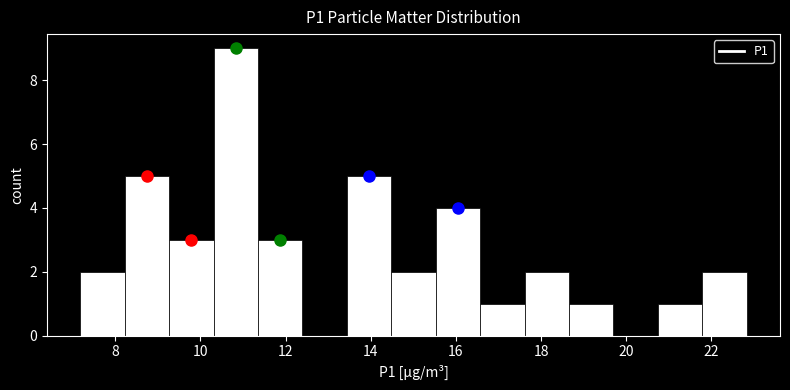

Reading left to right, list every bar in this chart as the range it spans on the x-axis followed by its height. Neither the bar edges nor the heights are printed on the chart, so give them approximately, as read against the axes.

7.2 to 8.2: 2
8.2 to 9.2: 5
9.2 to 10.4: 3
10.4 to 11.4: 9
11.4 to 12.4: 3
12.4 to 13.4: 0
13.4 to 14.4: 5
14.4 to 15.6: 2
15.6 to 16.6: 4
16.6 to 17.6: 1
17.6 to 18.6: 2
18.6 to 19.8: 1
19.8 to 20.8: 0
20.8 to 21.8: 1
21.8 to 22.8: 2